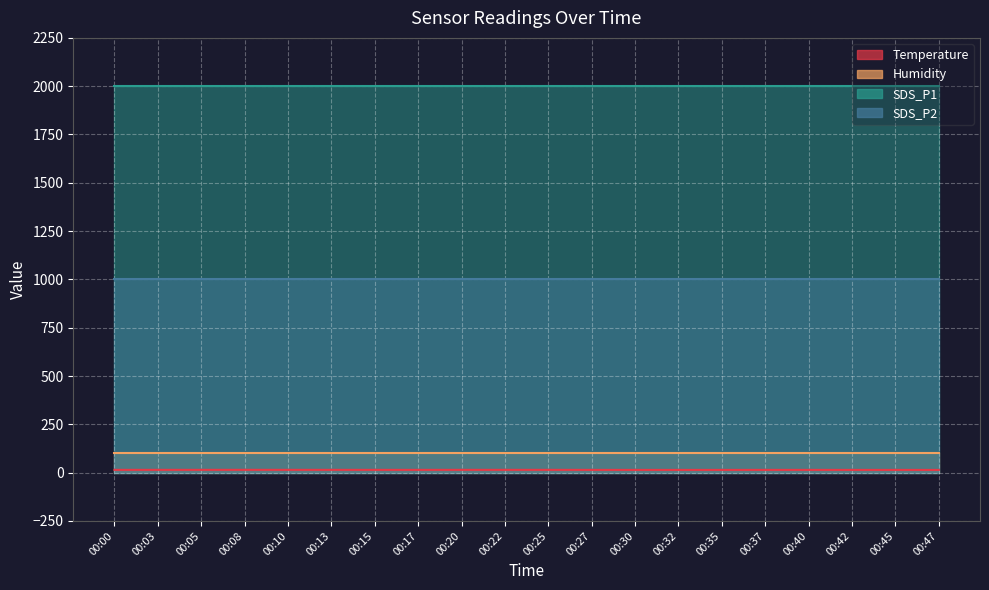

True or false: Humidity and SDS_P2 intersect in this chart.

False